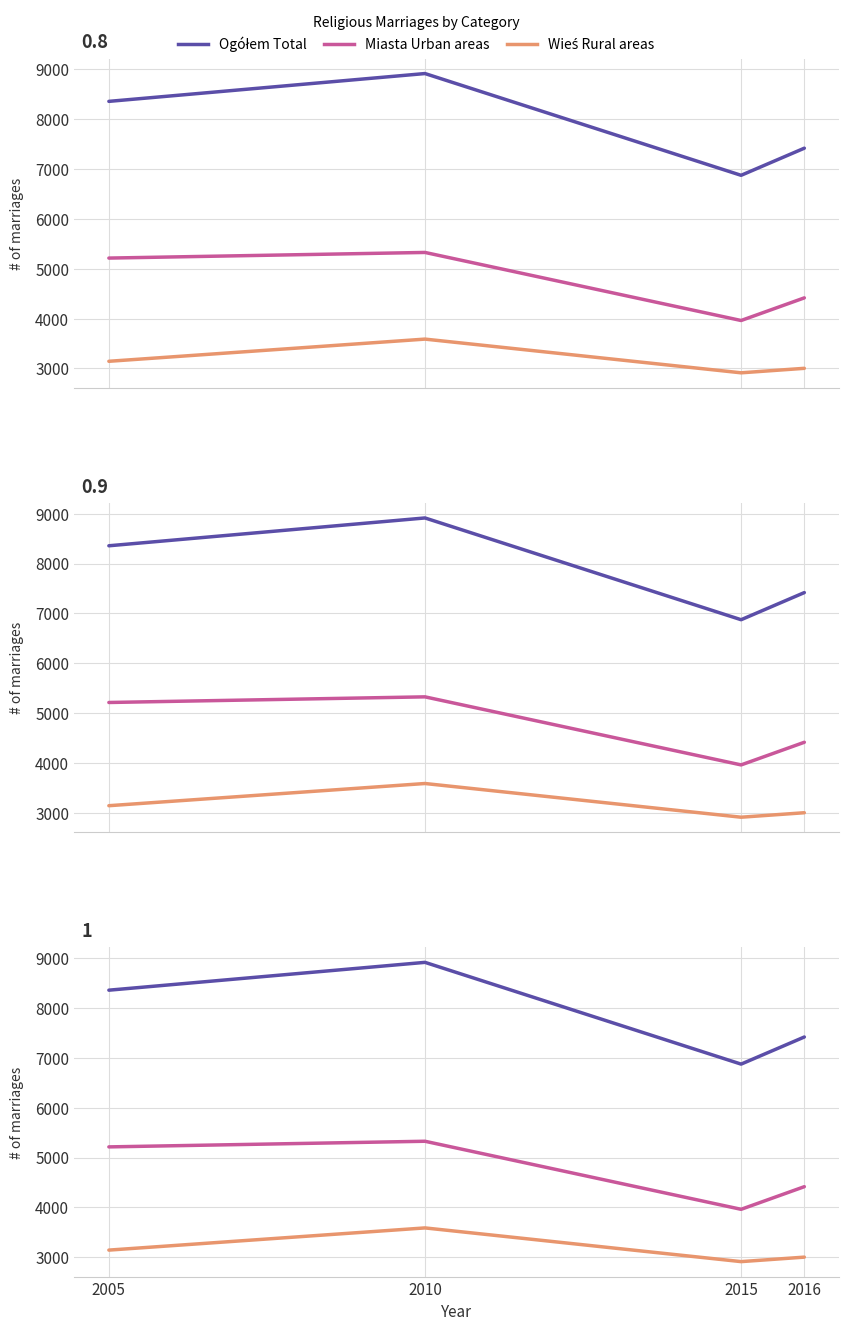

How many data points in Miasta Urban areas are above 5213?

1